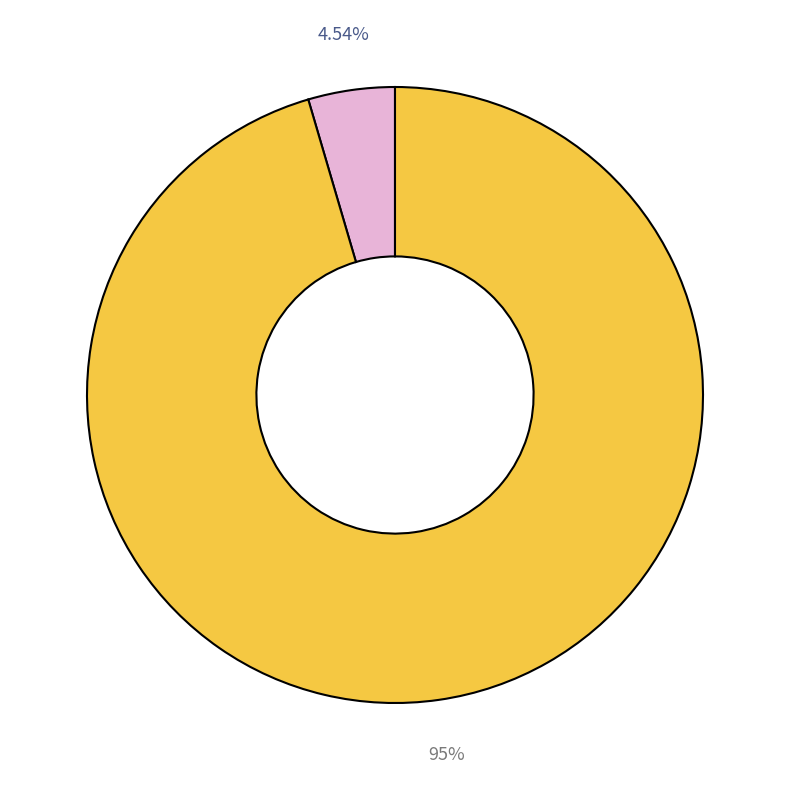

How many segments does this pie chart have?

2